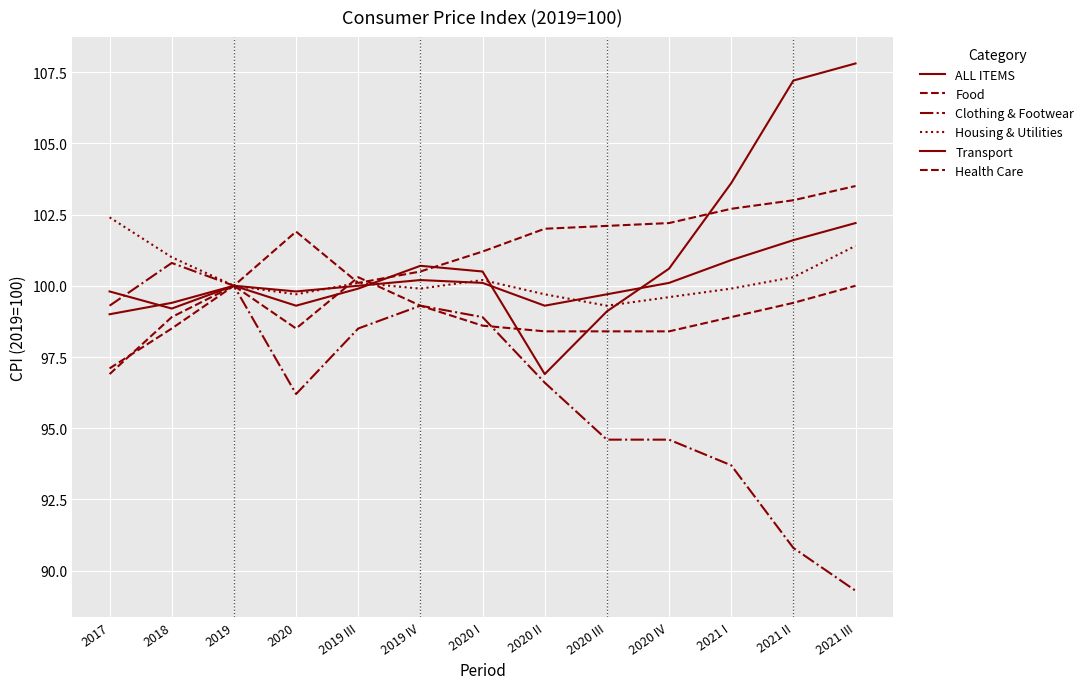

What position from the right is 2019 III?

9